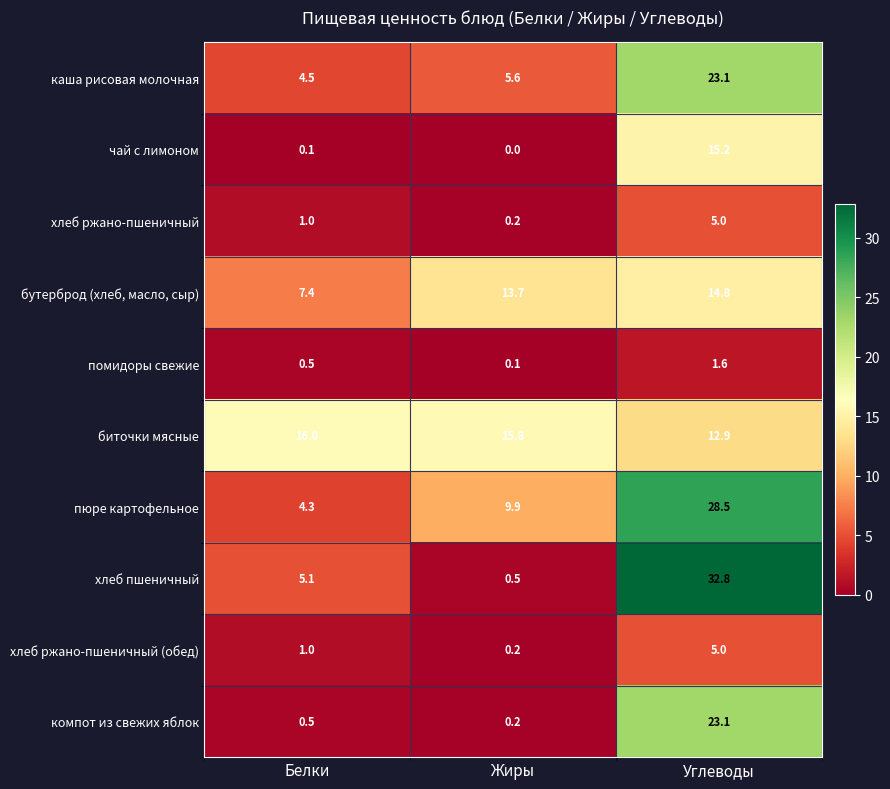

At which category is the sum across all series the highest?

Углеводы